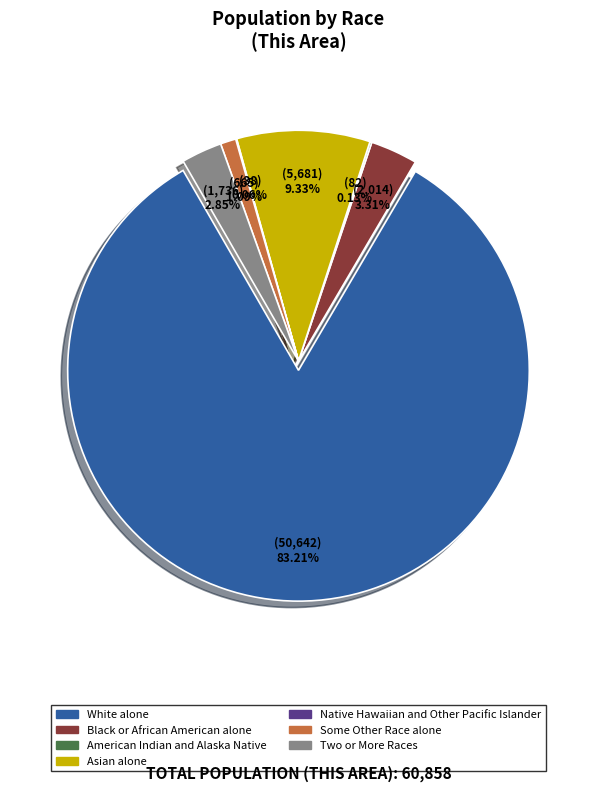

To the nearest percent, what portion does Black or African American alone represent?

3%